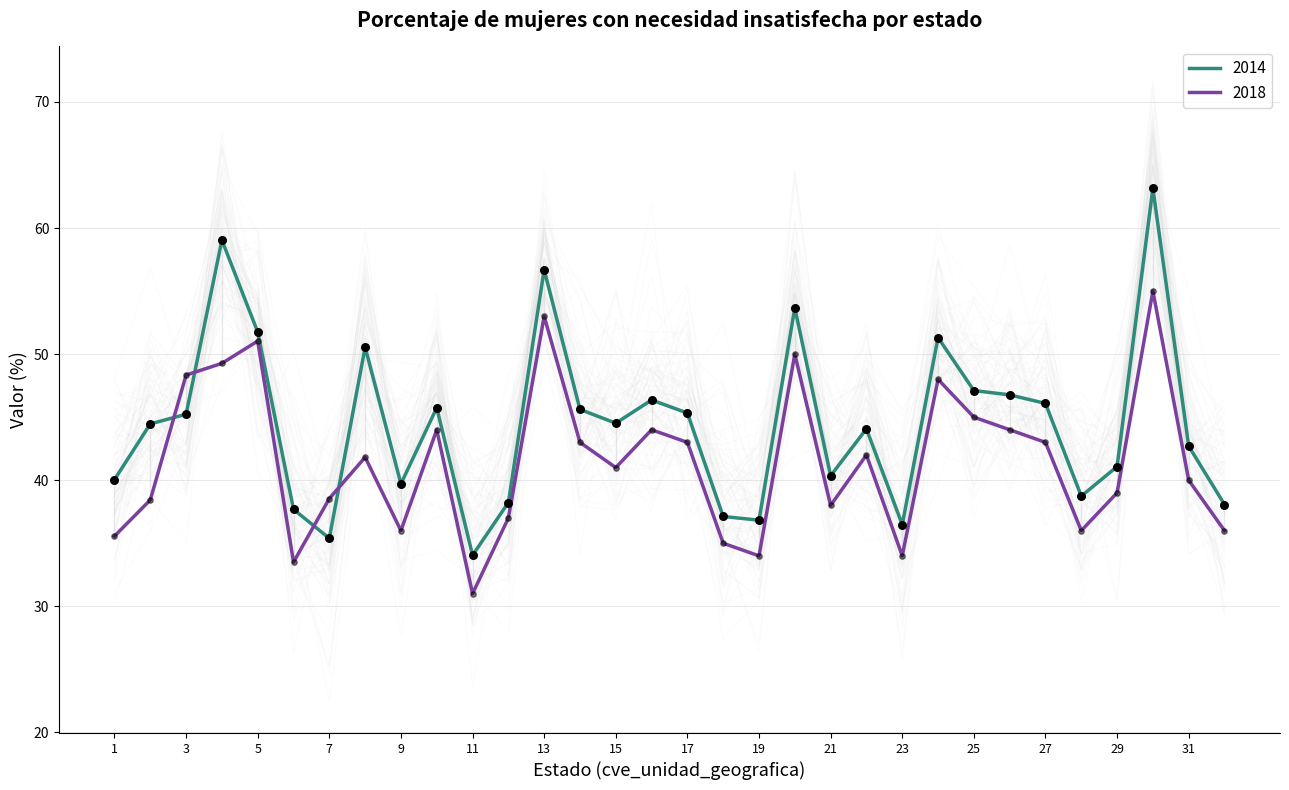

The 2018 series shows 23.7 at 21. True or false?

False